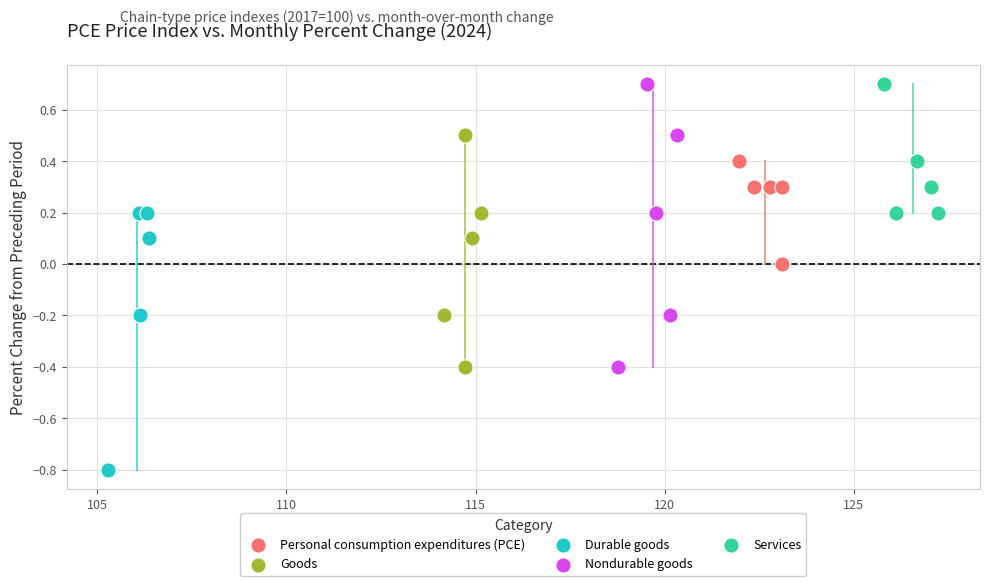

Which series has the largest Y range (max minus min)?

Nondurable goods